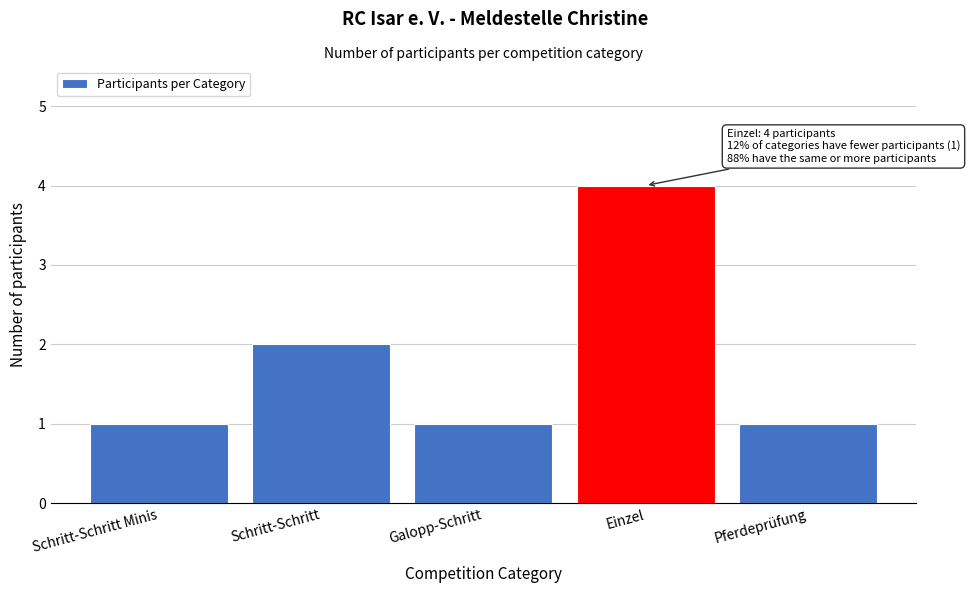

Reading left to right, list all the values displayed in this chart.

Schritt-Schritt Minis=1	Schritt-Schritt=2	Galopp-Schritt=1	Einzel=4	Pferdeprüfung=1